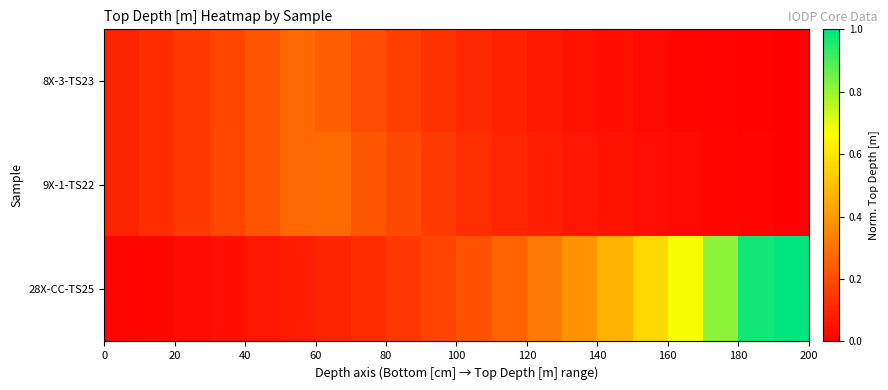

Count the number of data series in this chart.

3